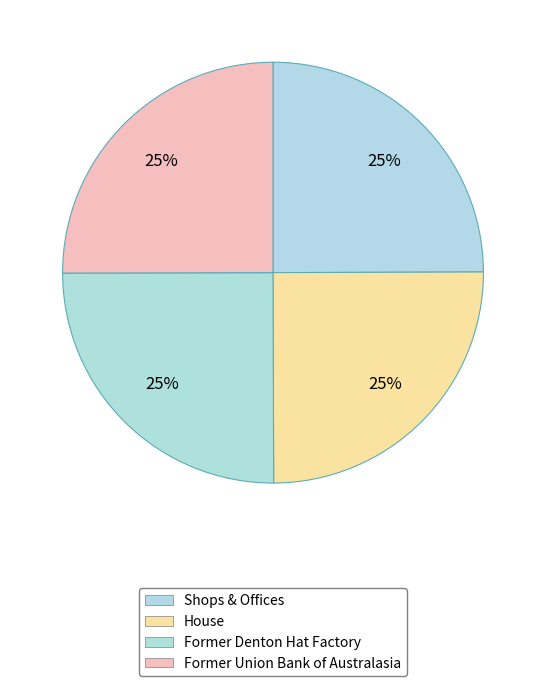

To the nearest percent, what portion does Shops & Offices represent?

25%